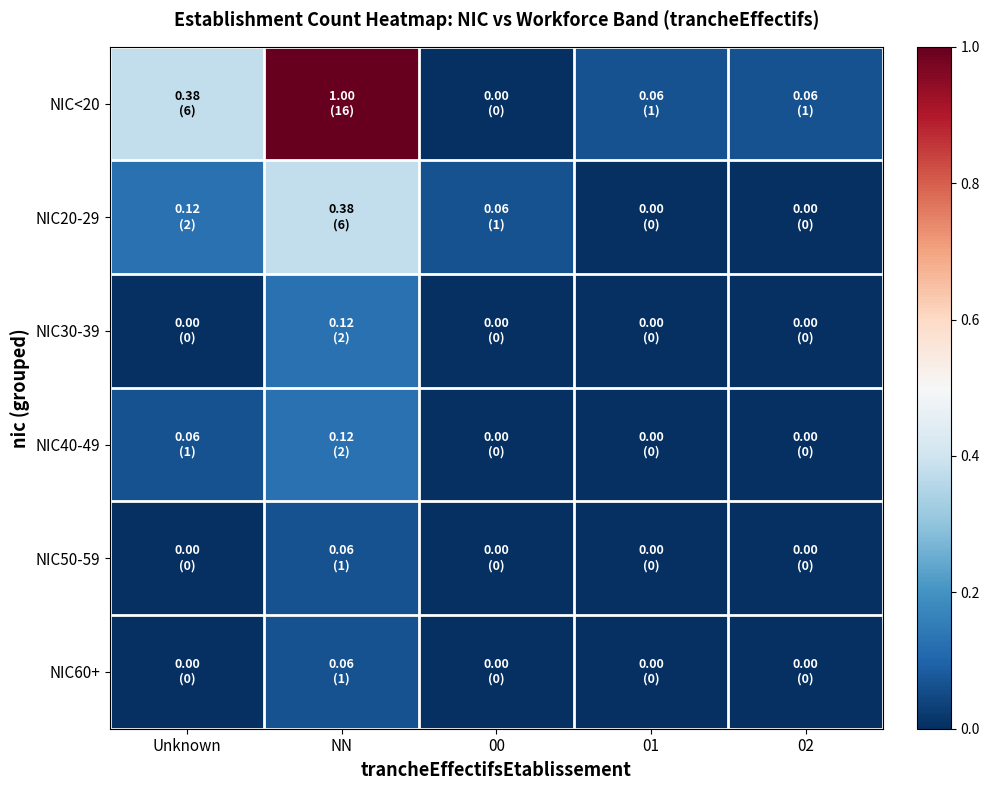

Reading left to right, extract all data points from this chart.

NIC<20: Unknown=0.4	NN=1.0	00=0.0	01=0.1	02=0.1
NIC20-29: Unknown=0.1	NN=0.4	00=0.1	01=0.0	02=0.0
NIC30-39: Unknown=0.0	NN=0.1	00=0.0	01=0.0	02=0.0
NIC40-49: Unknown=0.1	NN=0.1	00=0.0	01=0.0	02=0.0
NIC50-59: Unknown=0.0	NN=0.1	00=0.0	01=0.0	02=0.0
NIC60+: Unknown=0.0	NN=0.1	00=0.0	01=0.0	02=0.0